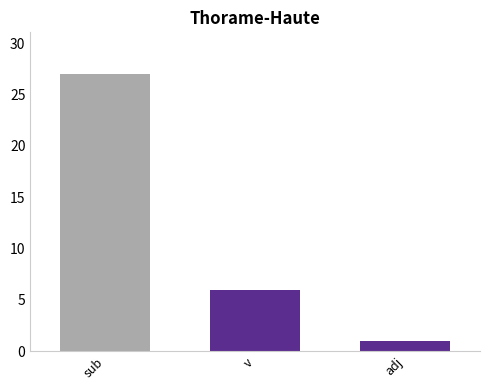

List the labels in order of value, smallest first.

adj, v, sub